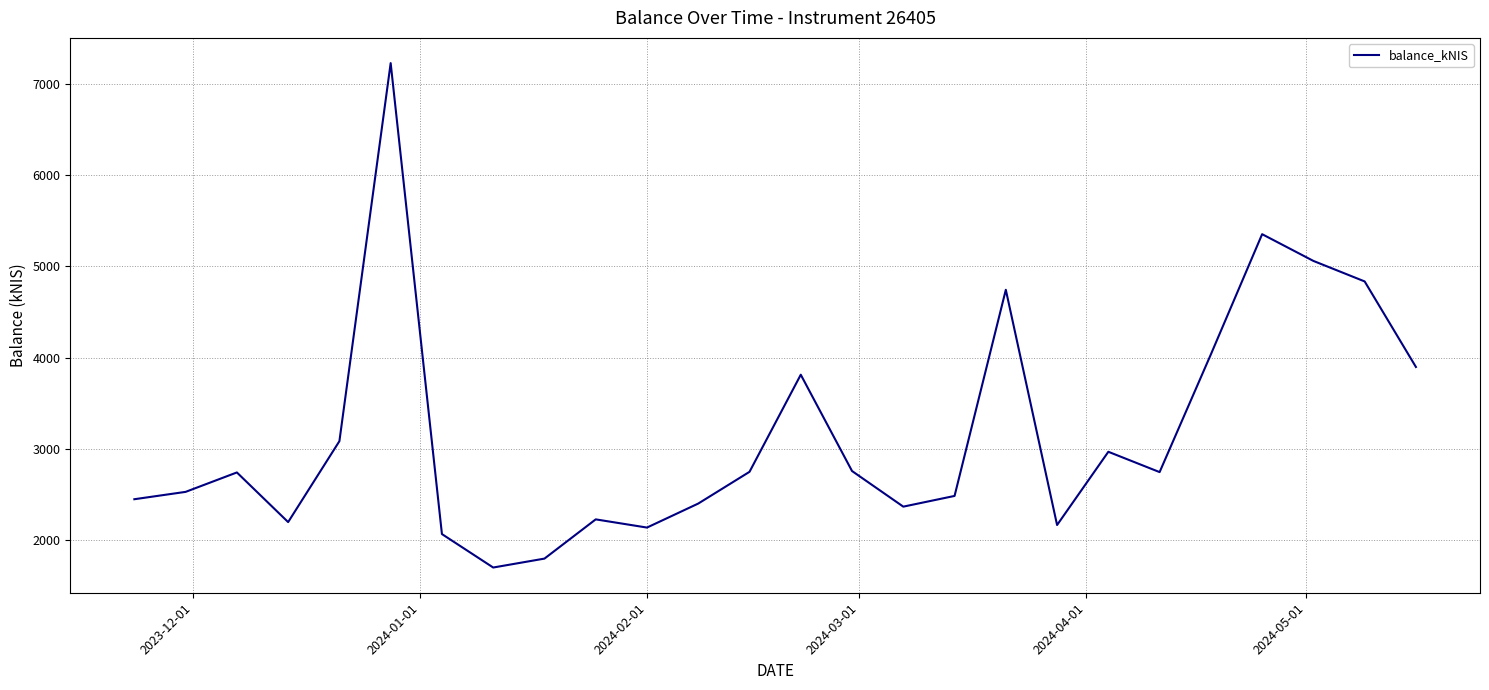

What is the difference between the maximum and minimum values?

5536.8